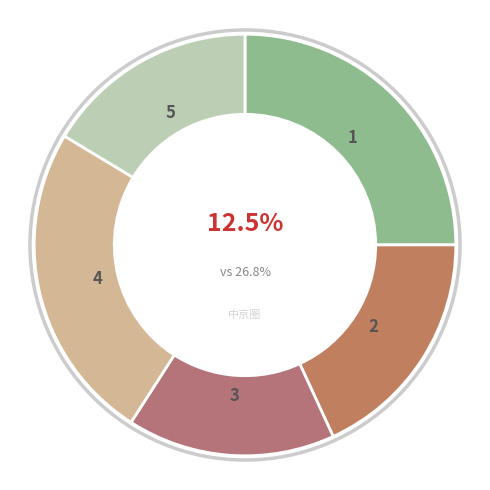

Does 2019-09 account for over 50% of the chart?

No